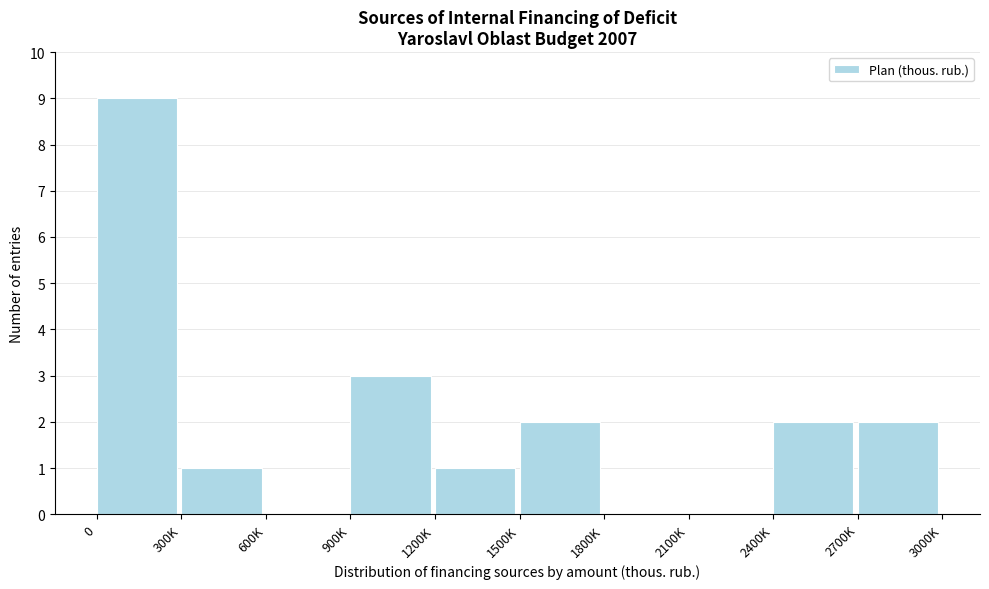

Reading right to left, transcribe all the data shown in this chart.

2700K=2	2400K=2	2100K=0	1800K=0	1500K=2	1200K=1	900K=3	600K=0	300K=1	0=9